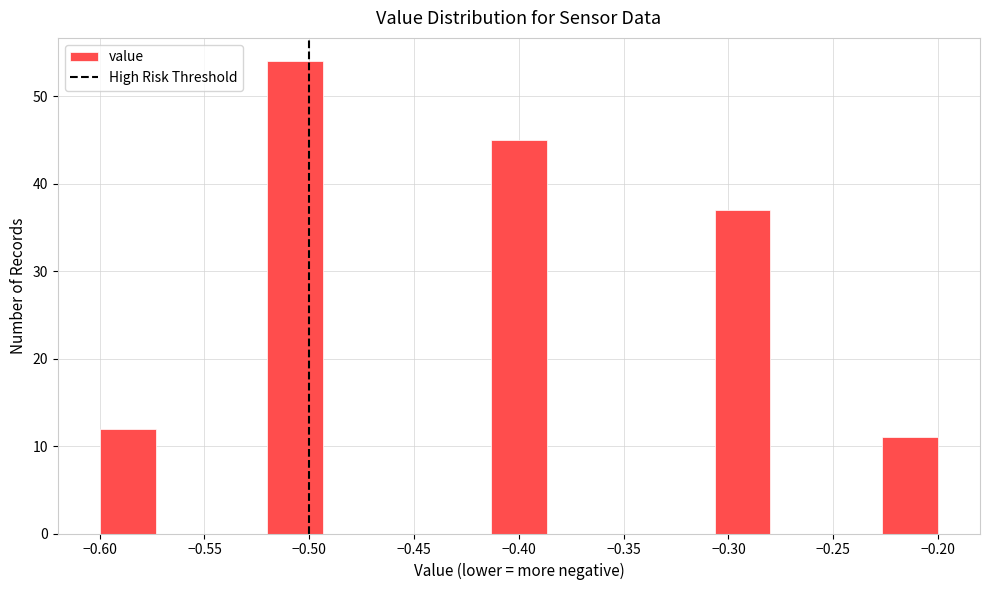

Which range on the x-axis has the tallest bar?

-0.520 to -0.495